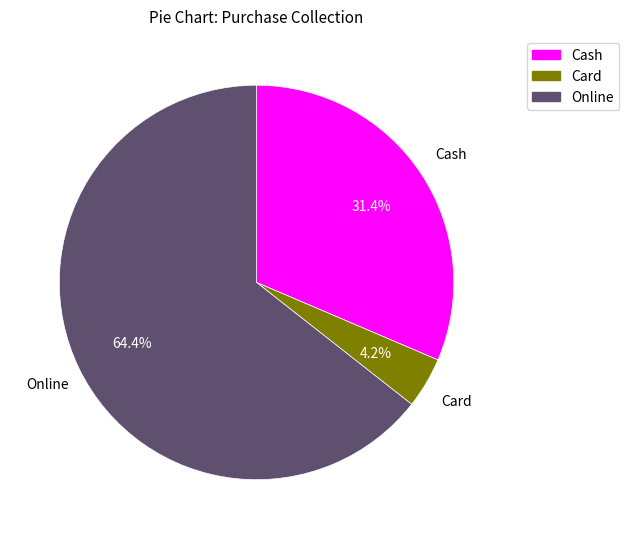

Between Cash and Card, which is larger?

Cash